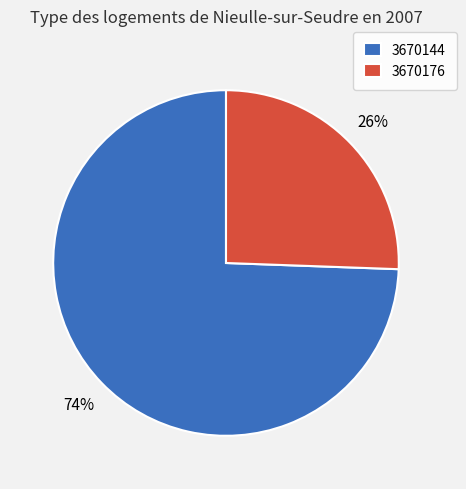

Does any single category account for the majority?

Yes